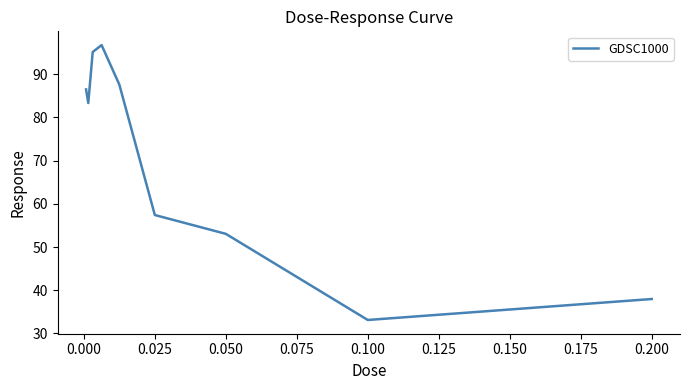

What is the smallest value displayed?

33.1